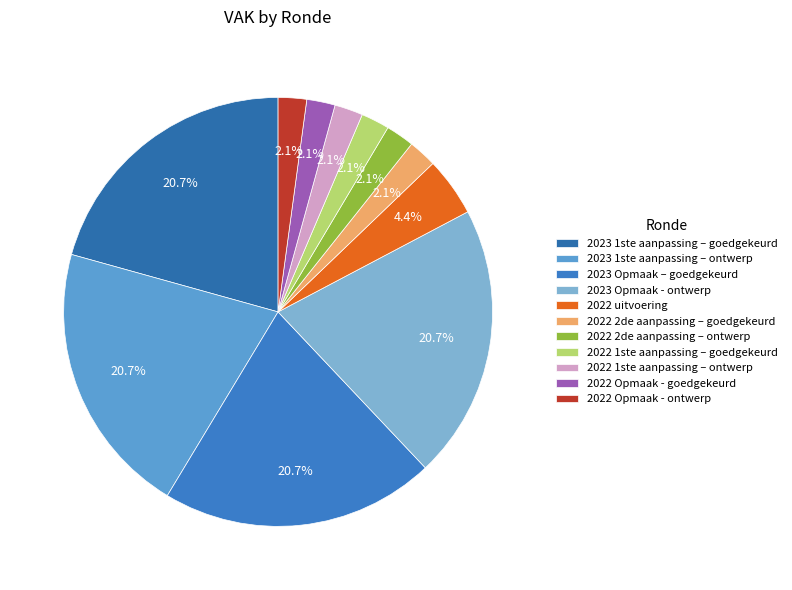

What is the change in value from 2023 Opmaak - ontwerp to 2022 Opmaak - goedgekeurd?

-1500